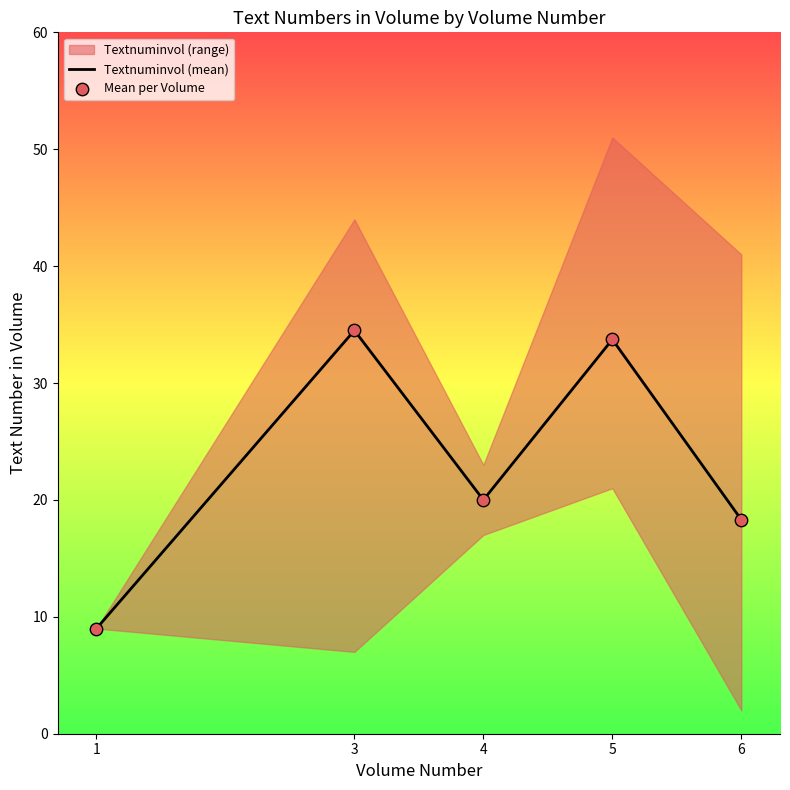

The Textnuminvol (mean) series shows 34.5 at 3. True or false?

True